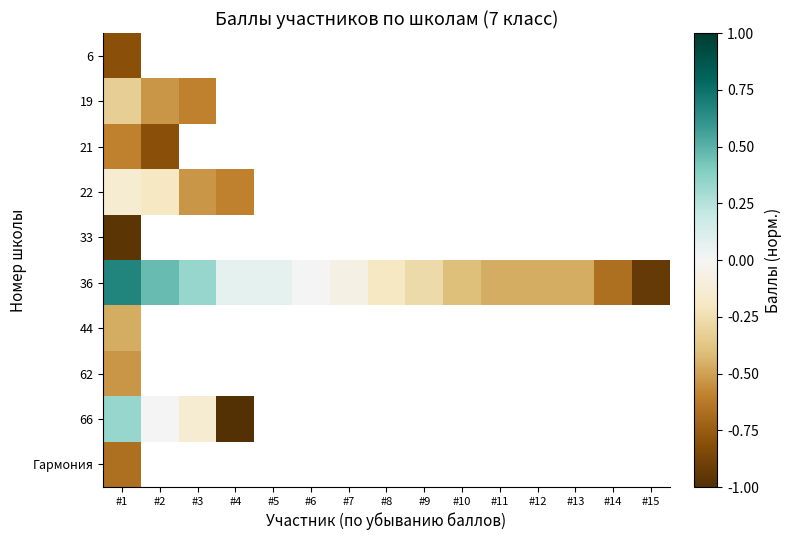

How many values in 21 are below zero?

2